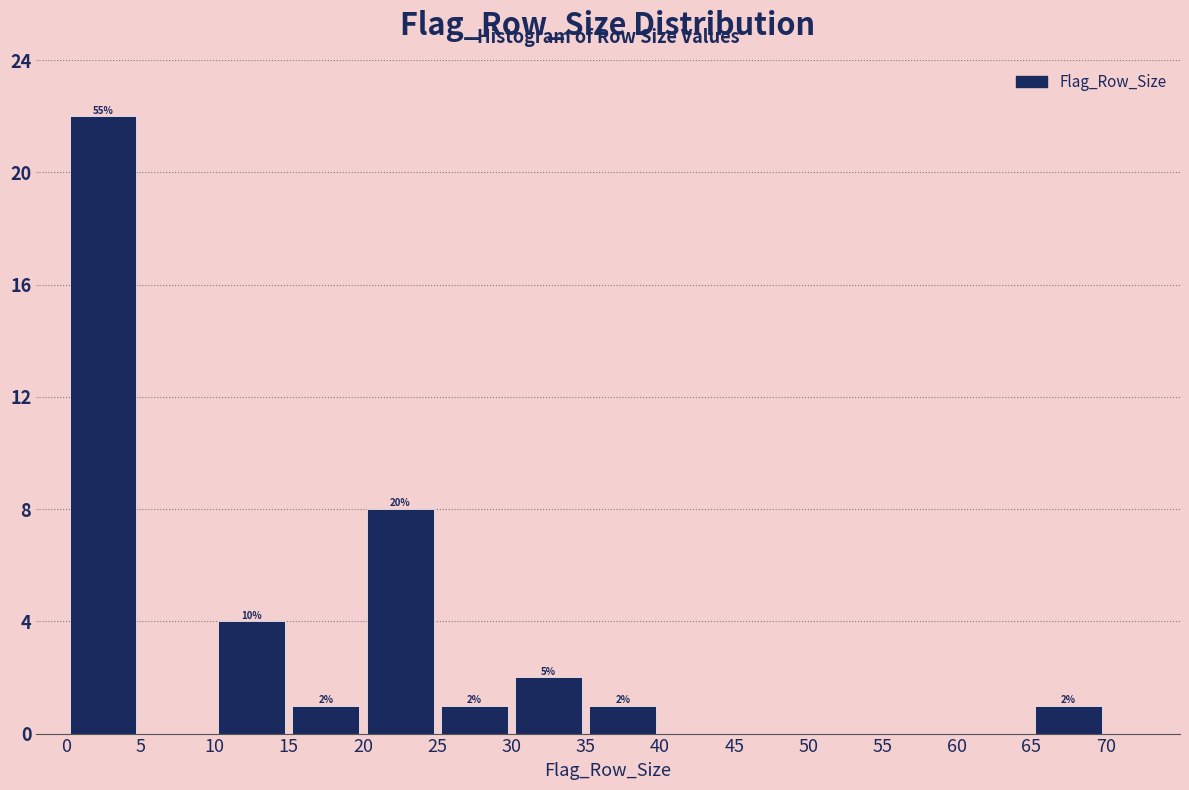

Which range on the x-axis has the tallest bar?

0 to 5